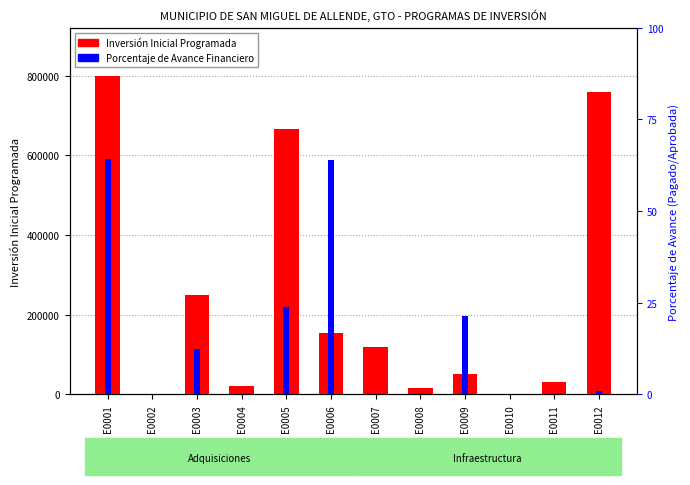

Which series has the widest spread of values?

Inversión Inicial Programada